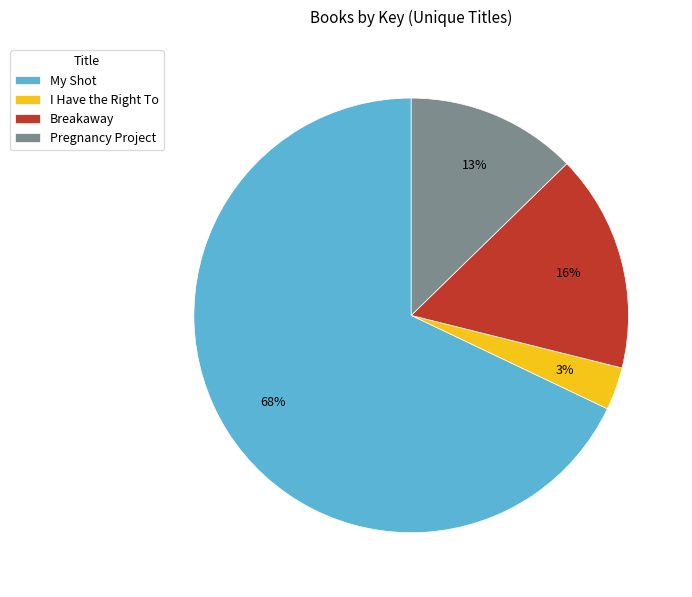

How many segments does this pie chart have?

4